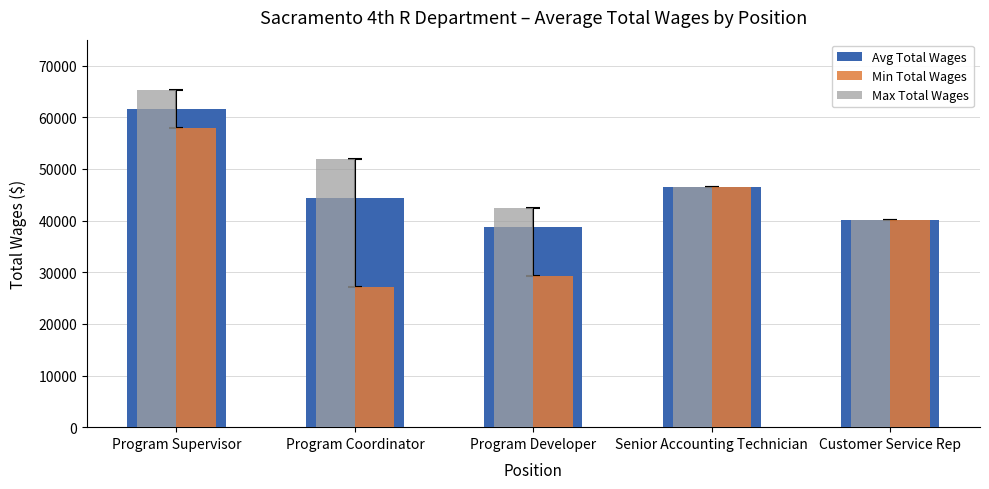

True or false: Min Total Wages has a value of 29184.0 at Program Developer.

True